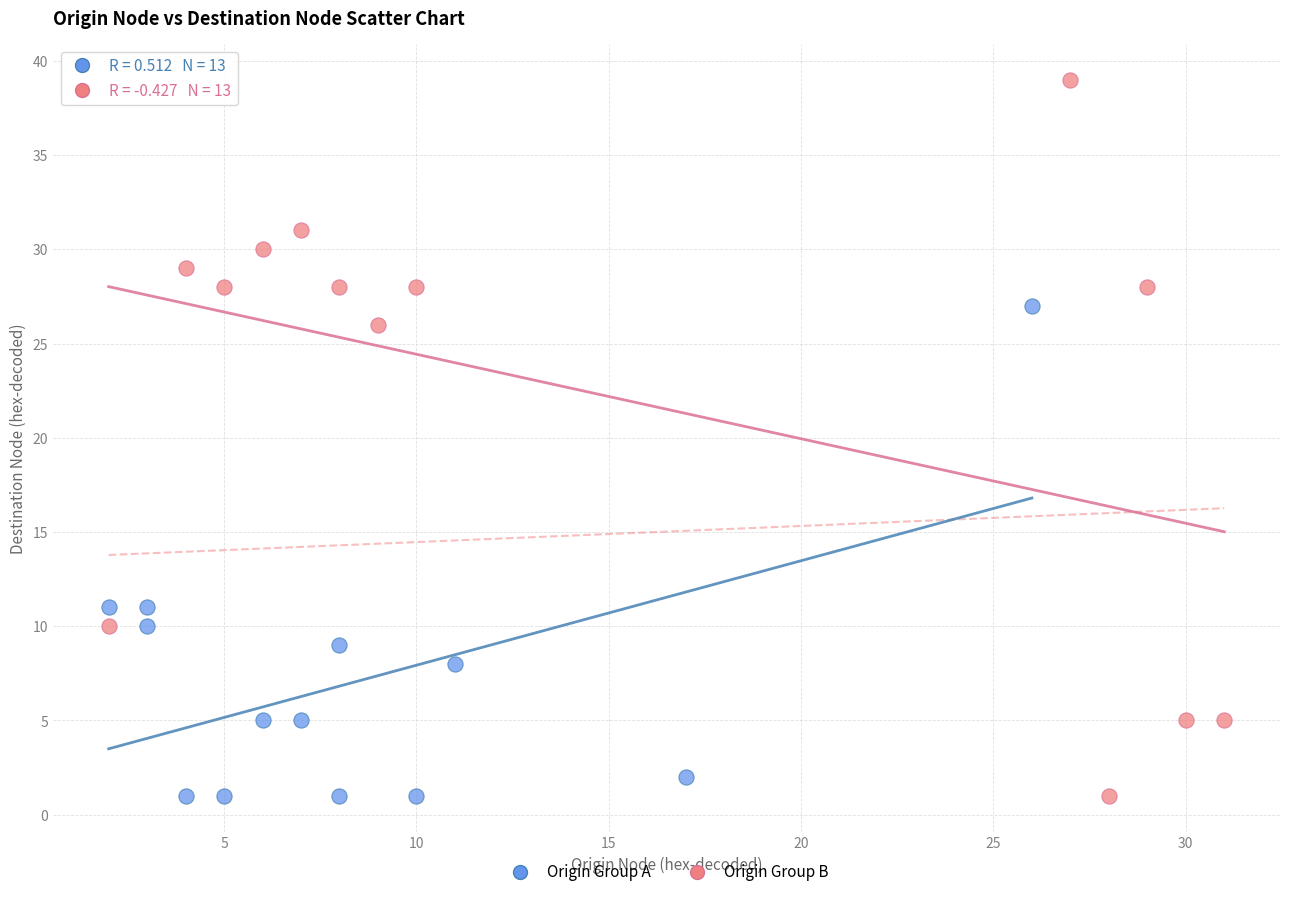

Which series has the largest Y range (max minus min)?

Origin Group B